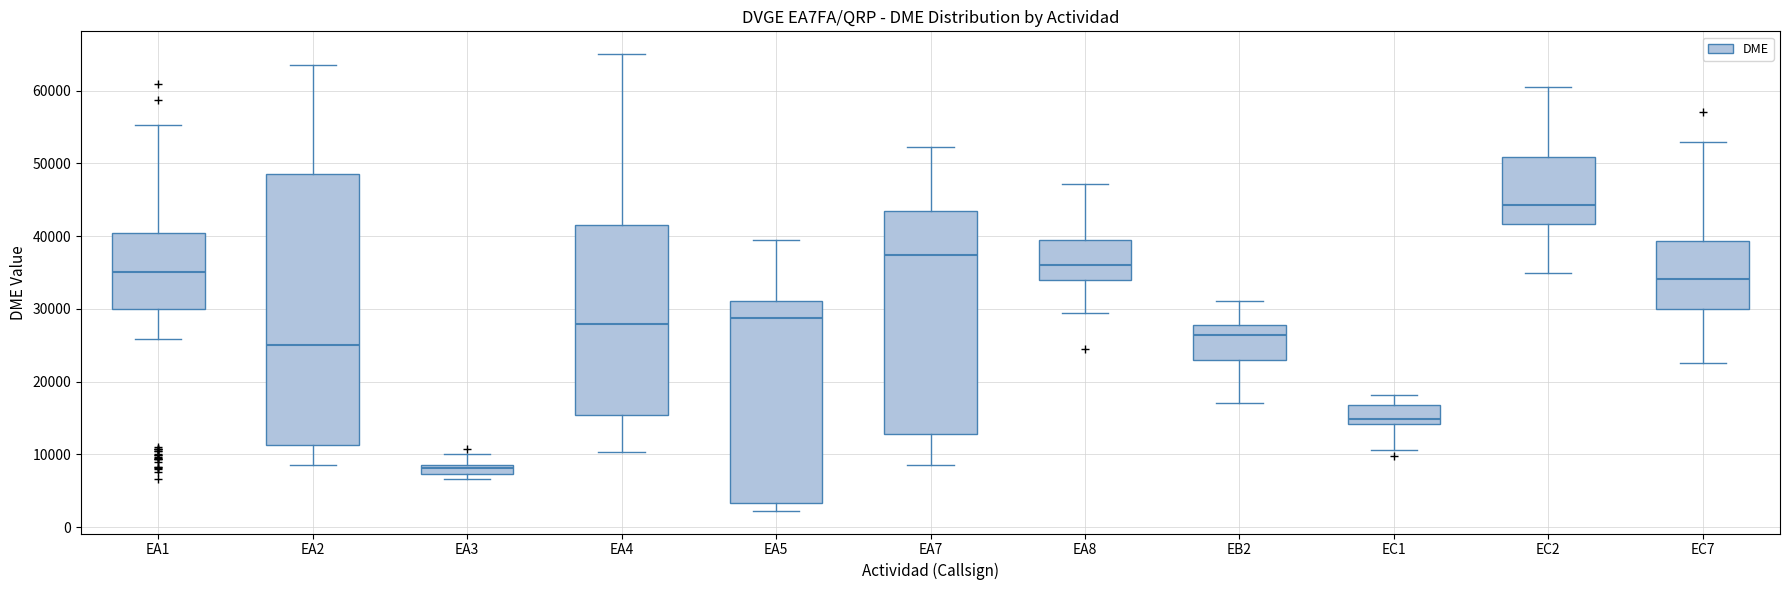

Where does the upper whisker of the box for EA1 end on the y-axis? The values are not printed on the chart, so give them approximately, as read against the axis.

55000